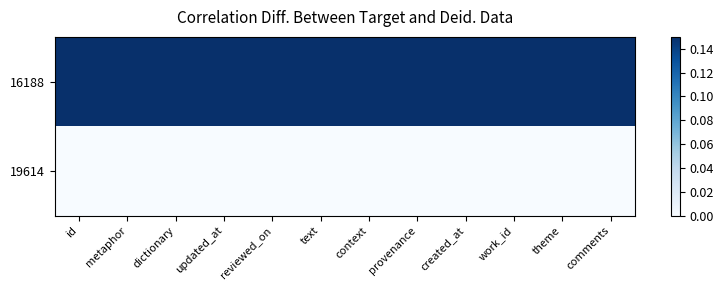

Reading left to right, list all the values displayed in this chart.

16188: id=0.1	metaphor=0.1	dictionary=0.1	updated_at=0.1	reviewed_on=0.1	text=0.1	context=0.1	provenance=0.1	created_at=0.1	work_id=0.1	theme=0.1	comments=0.1
19614: id=0.0	metaphor=0.0	dictionary=0.0	updated_at=0.0	reviewed_on=0.0	text=0.0	context=0.0	provenance=0.0	created_at=0.0	work_id=0.0	theme=0.0	comments=0.0